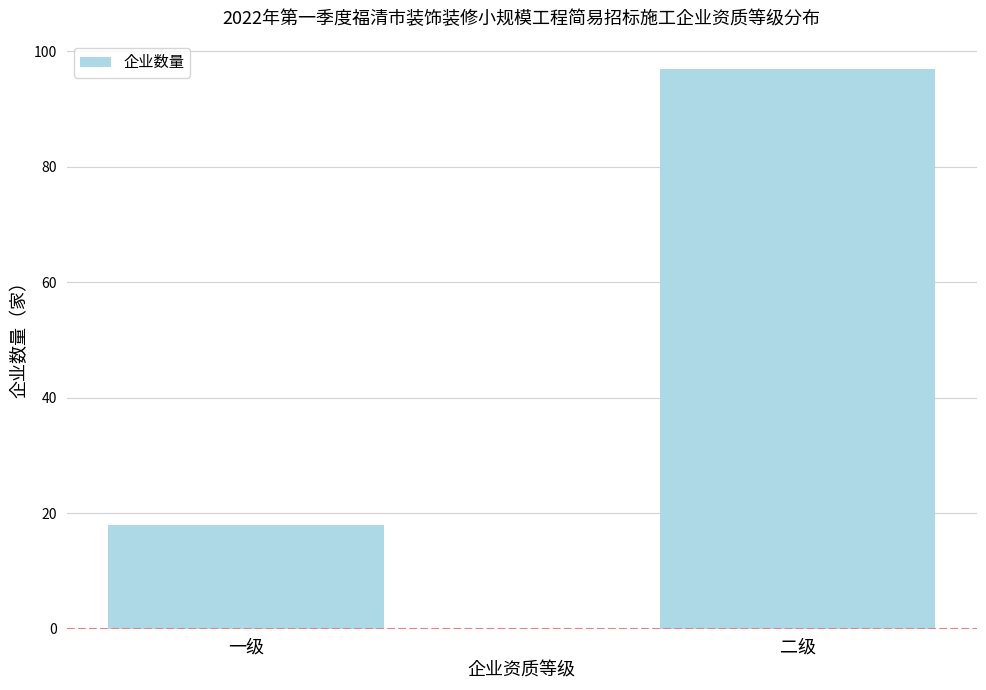

Where is the data nearest to the value 57?

一级